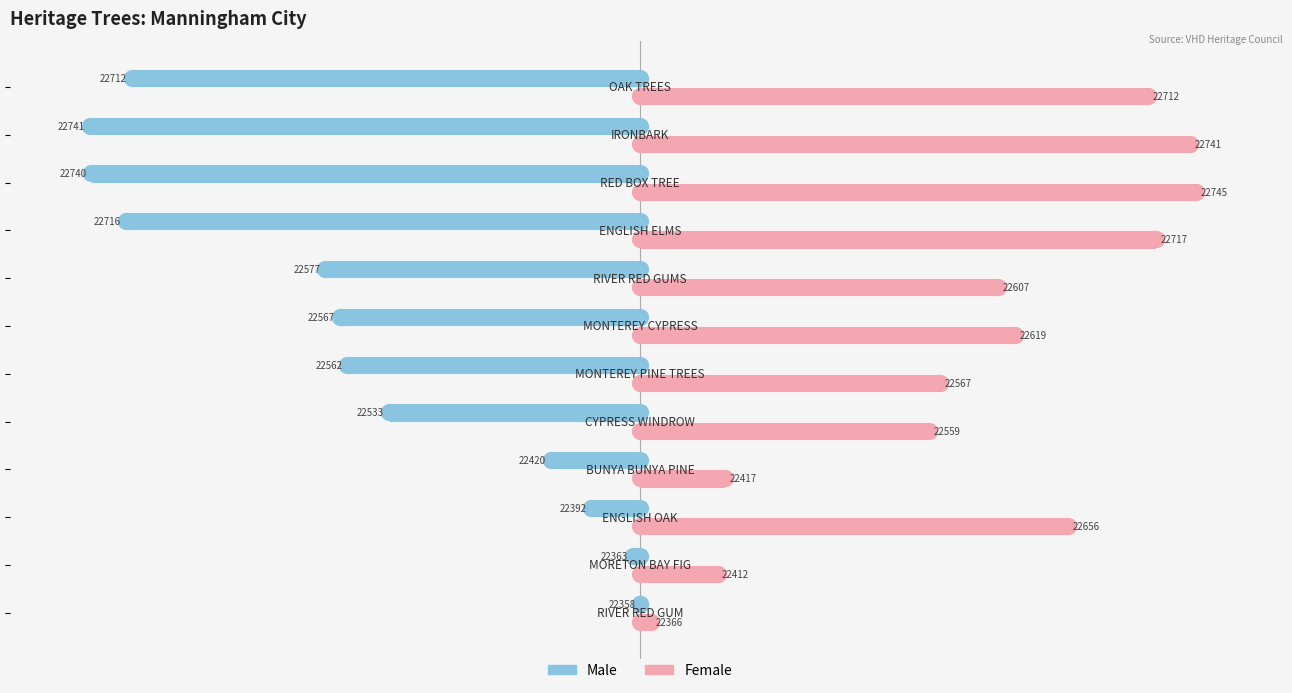

What are all the series names shown in the legend?

Male, Female